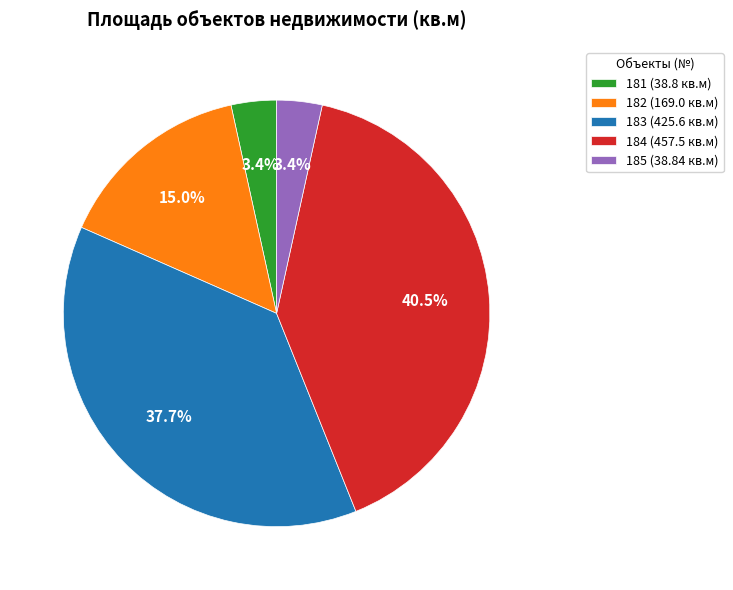

What portion of the pie excludes 182 (169.0 кв.м)?

85.0%